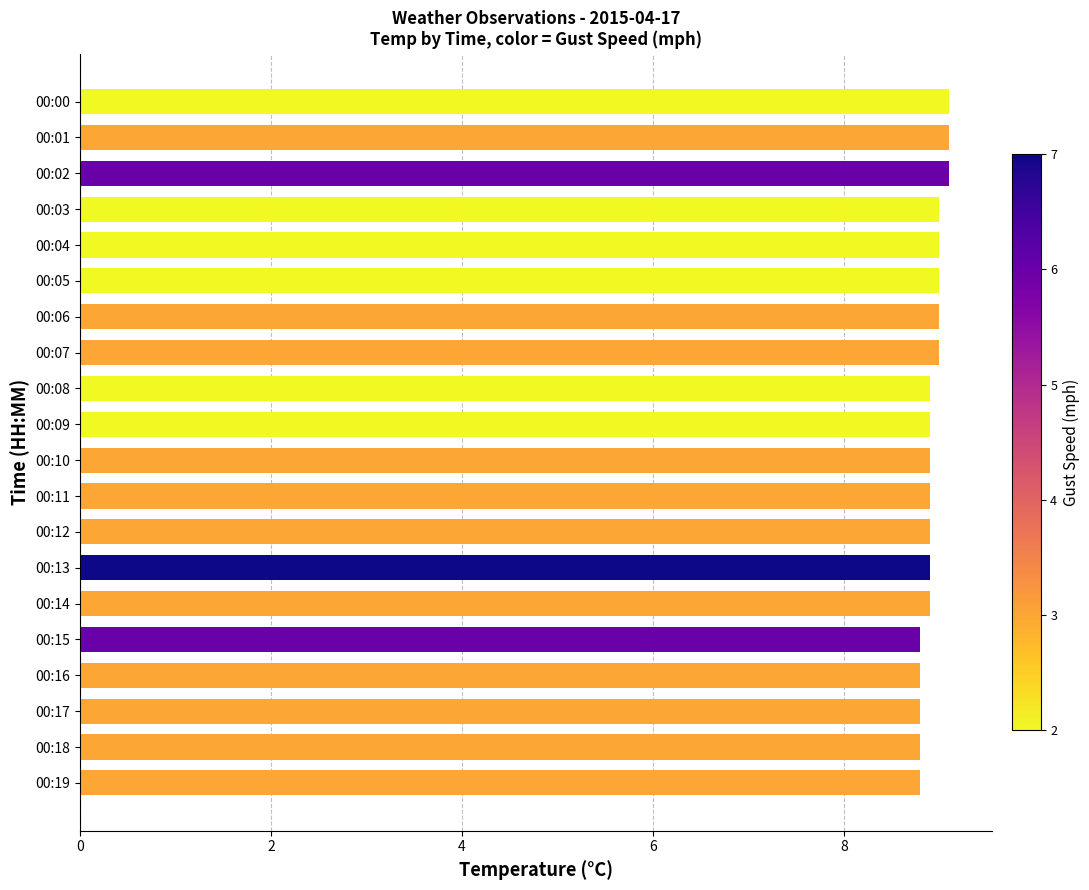

What is the ratio of the value at 00:18 to the value at 00:07?

1.0